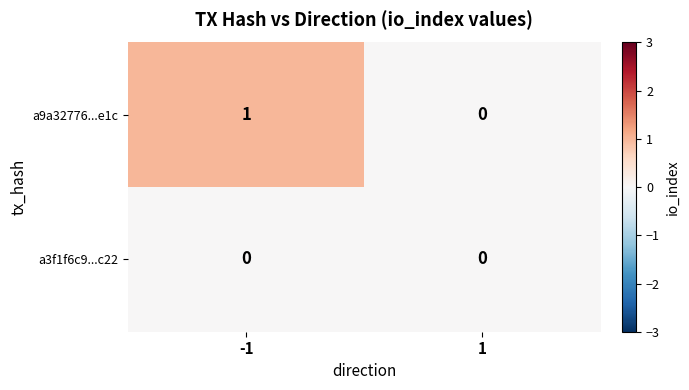

Which series changed the most between -1 and 1?

a9a32776...e1c